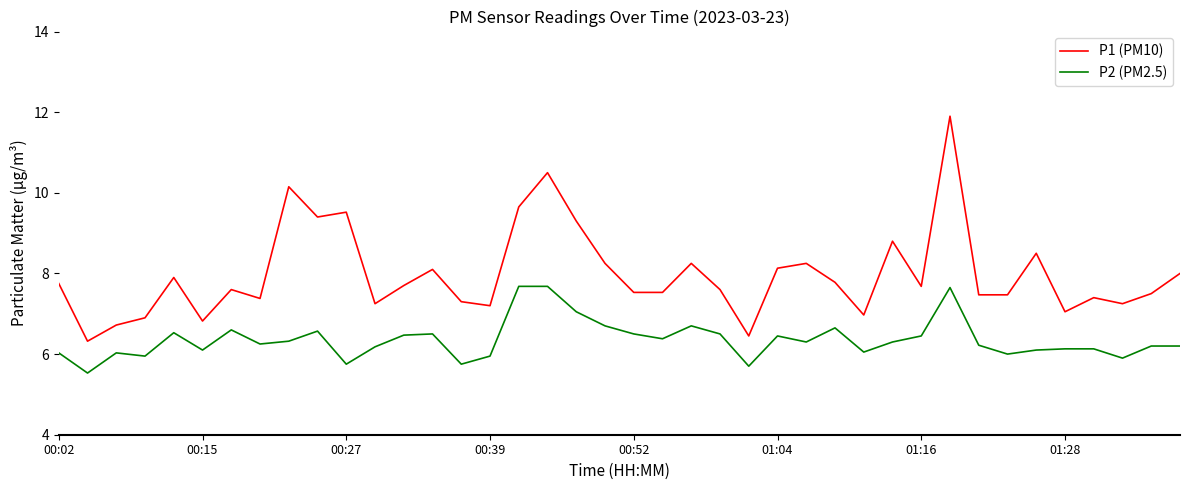

List the series in order of their overall mean, lowest first.

P2 (PM2.5), P1 (PM10)